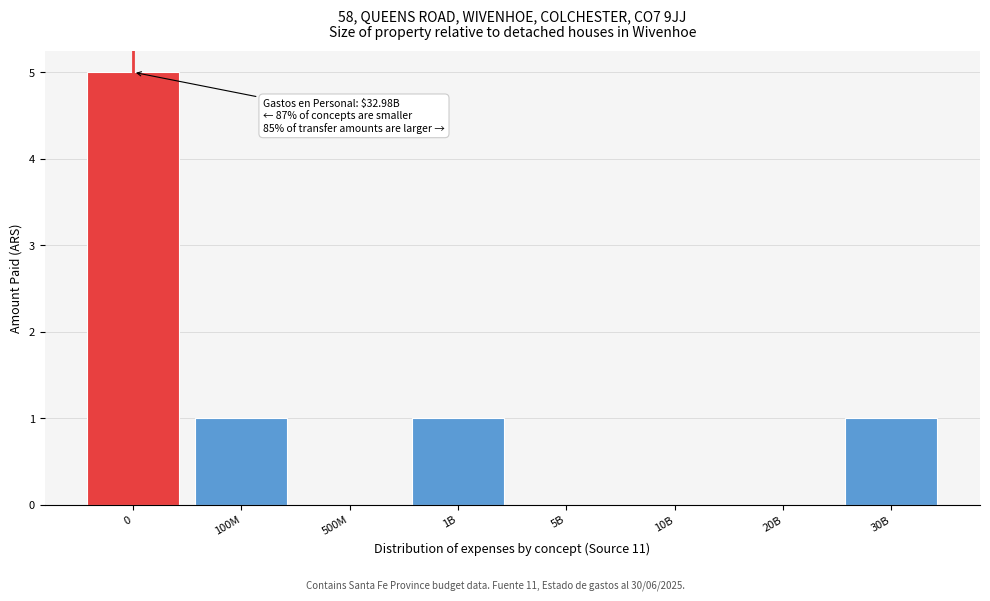

Reading left to right, what are all the values shown in this chart?

0=5	100M=1	500M=0	1B=1	5B=0	10B=0	20B=0	30B=1